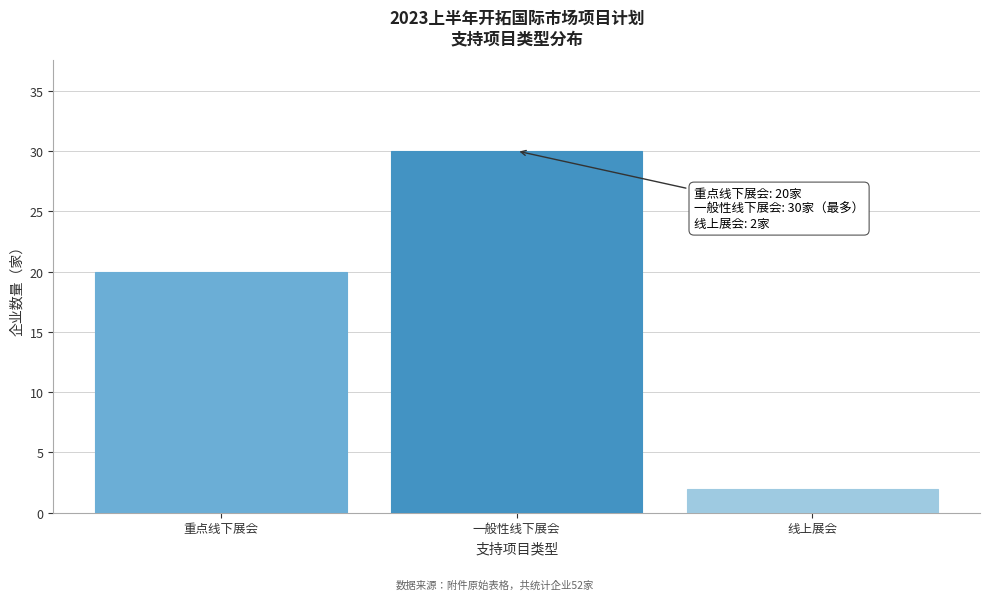

Reading right to left, transcribe all the data shown in this chart.

2	30	20